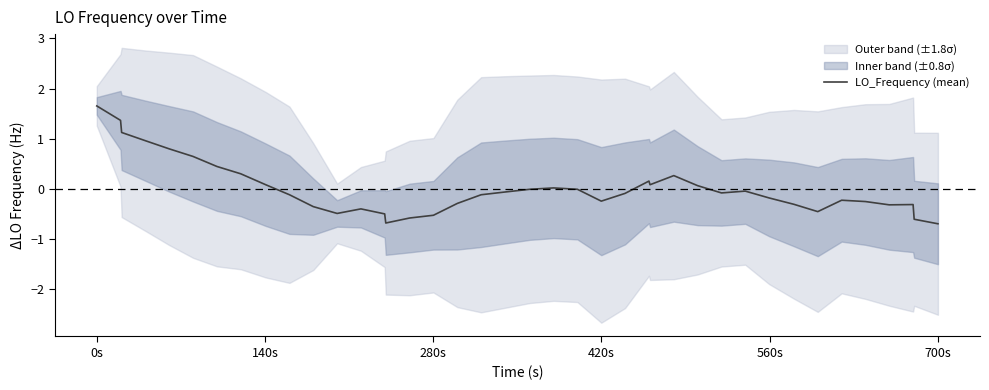

What is the highest value of the LO_Frequency (mean) series?

1.7